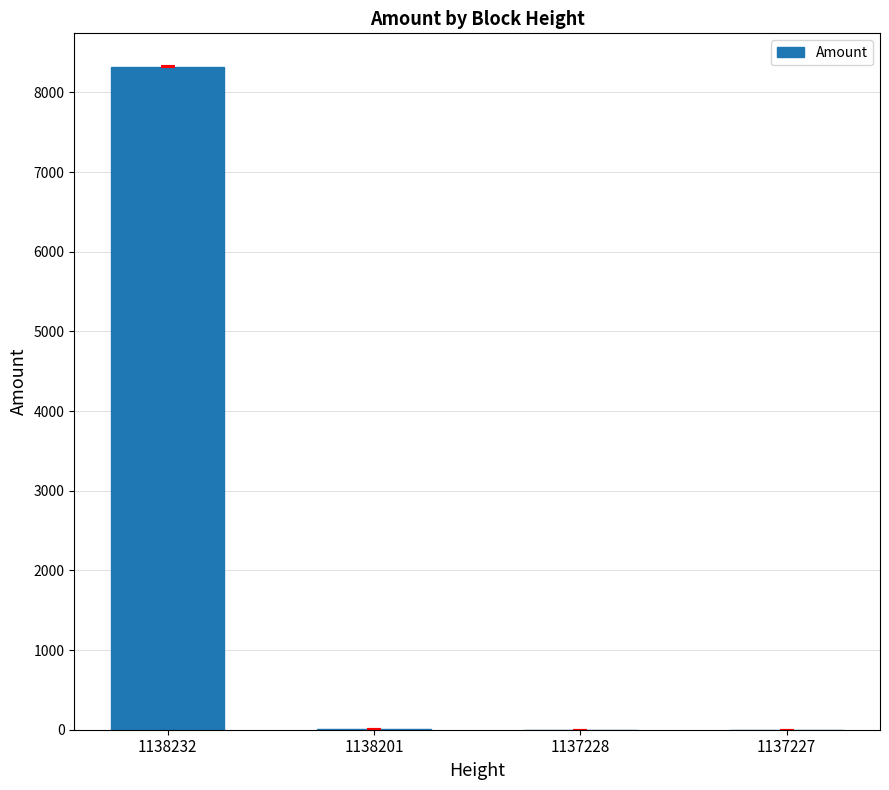

What value does the data have at 1138232?

8324.3